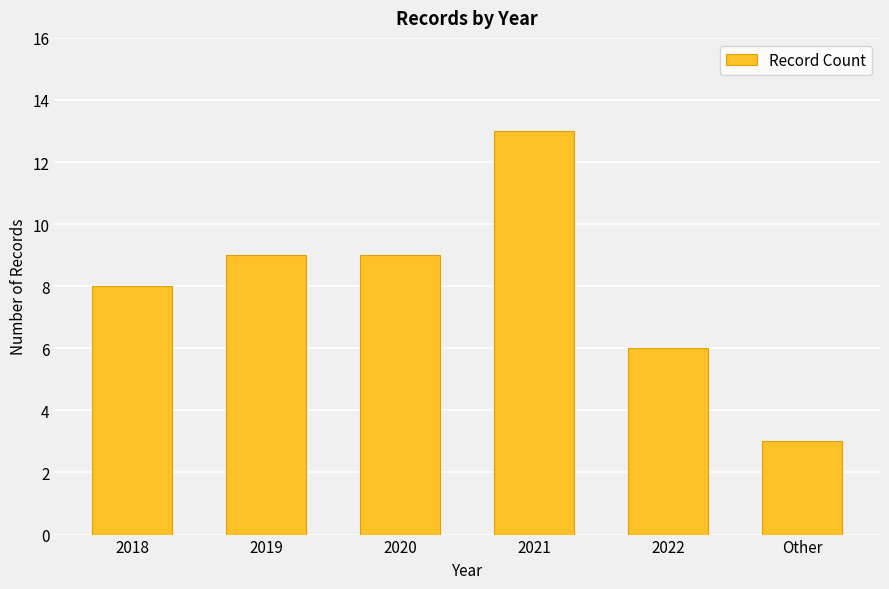

What position from the right is 2019?

5